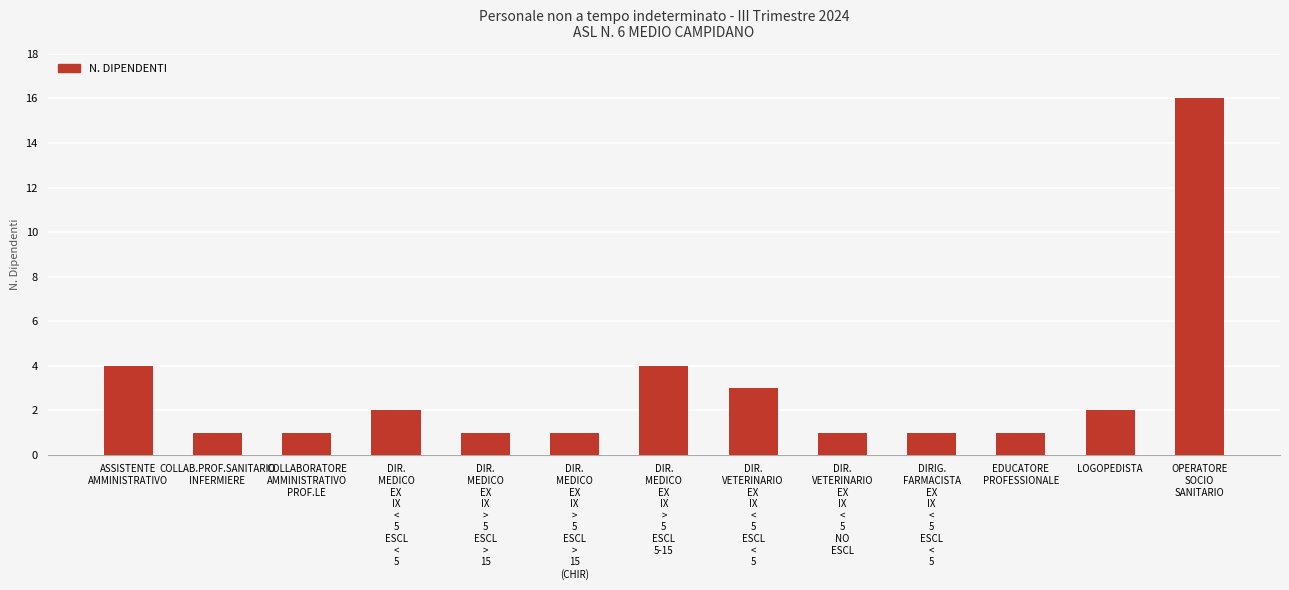

Are the bars horizontal?

No